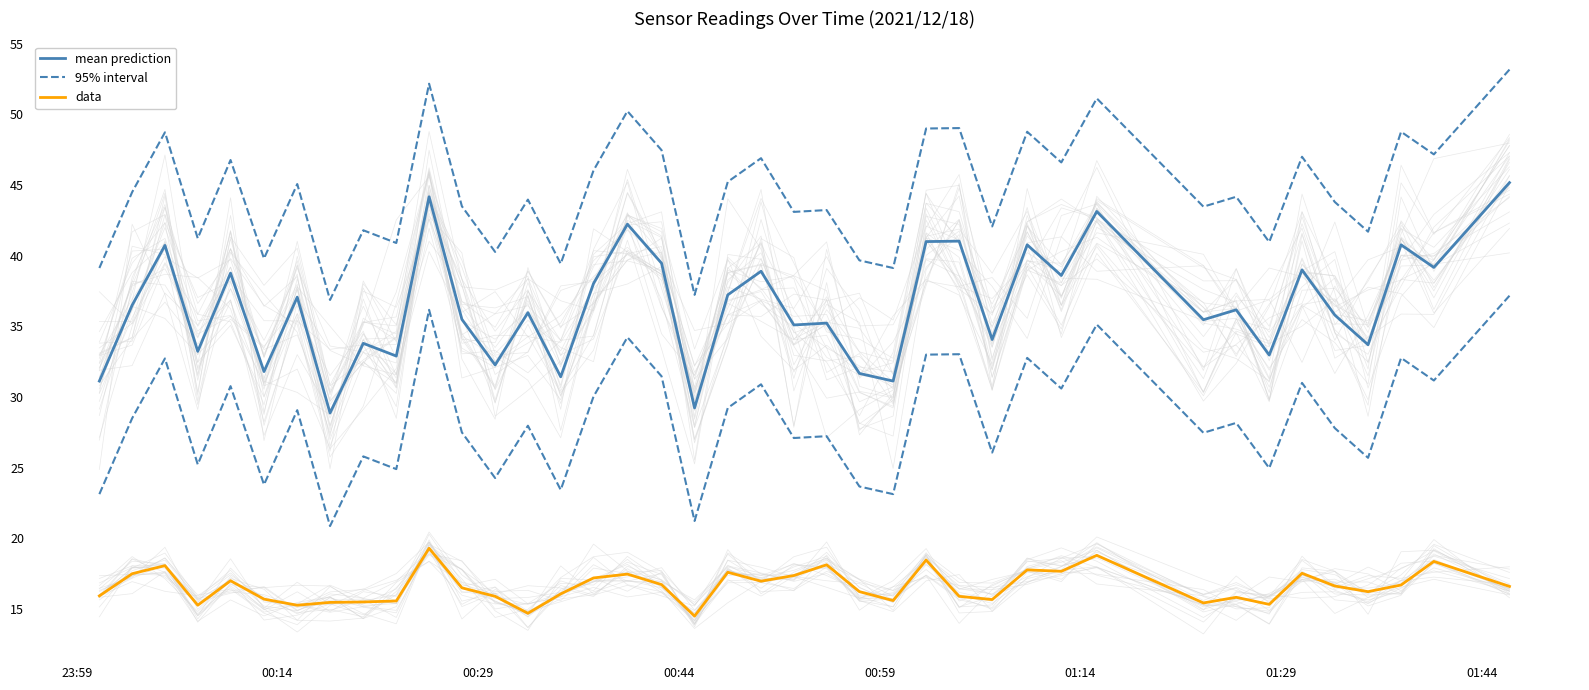

Reading left to right, what are all the values shown in this chart?

mean prediction: 31.1	36.5	40.7	33.2	38.8	31.8	37.1	28.9	33.8	32.9	44.2	35.5	32.3	36.0	31.4	38.0	42.2	39.5	29.2	37.2	38.9	35.1	35.2	31.7	31.1	41.0	41.0	34.1	40.8	38.6	43.1	35.5	36.2	33.0	39.0	35.8	33.7	40.8	39.2	45.2
95% interval: 39.1	44.5	48.7	41.2	46.8	39.8	45.1	36.9	41.8	40.9	52.2	43.5	40.3	44.0	39.4	46.0	50.2	47.5	37.2	45.2	46.9	43.1	43.2	39.7	39.1	49.0	49.0	42.1	48.8	46.6	51.1	43.5	44.2	41.0	47.0	43.8	41.7	48.8	47.2	53.2
data: 15.9	17.5	18.1	15.3	17.0	15.7	15.3	15.5	15.5	15.6	19.3	16.5	15.9	14.7	16.1	17.2	17.5	16.7	14.5	17.6	17.0	17.4	18.1	16.2	15.6	18.5	15.9	15.7	17.8	17.7	18.8	15.4	15.8	15.3	17.5	16.6	16.2	16.7	18.4	16.6